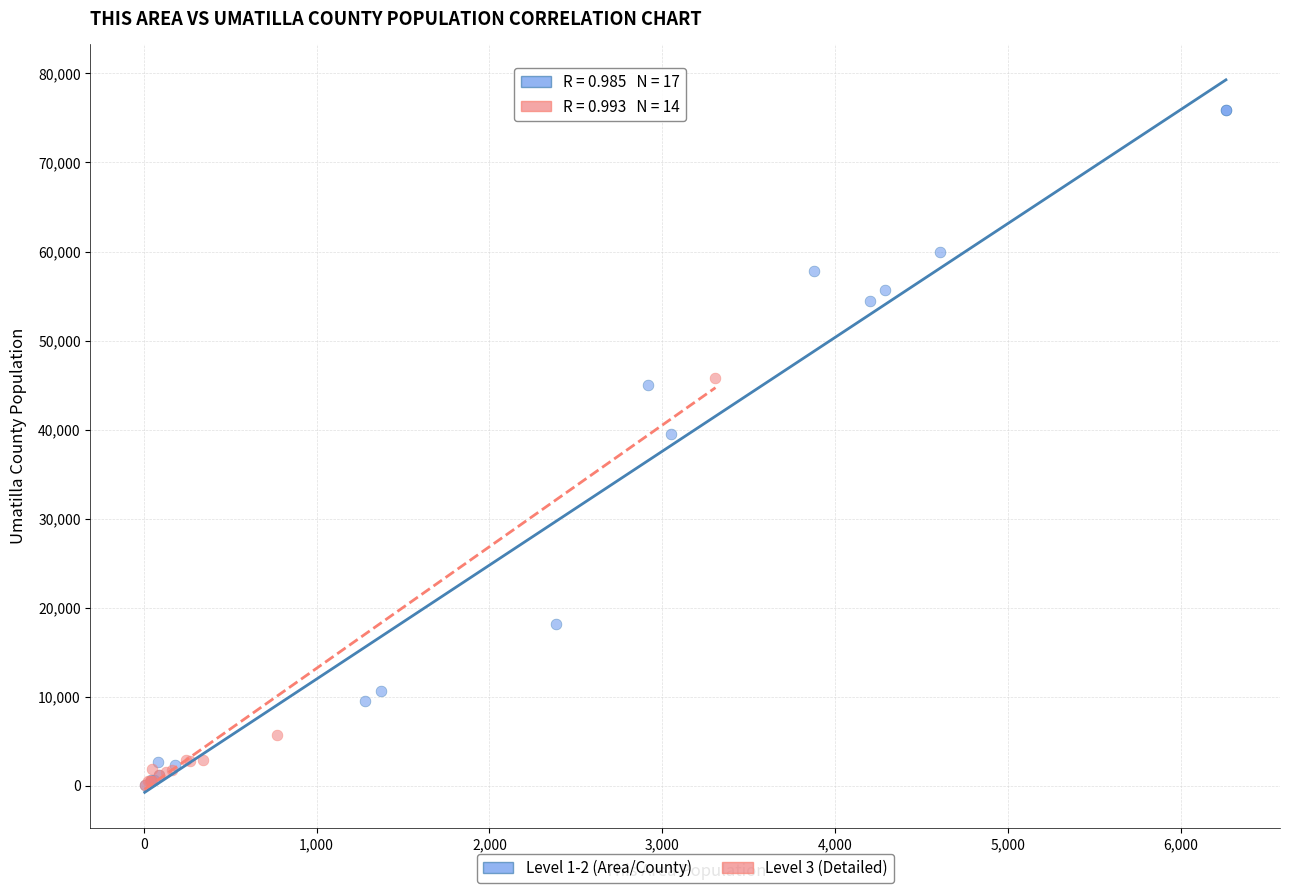

What are all the series names shown in the legend?

Level 1-2 (Area/County), Level 3 (Detailed)